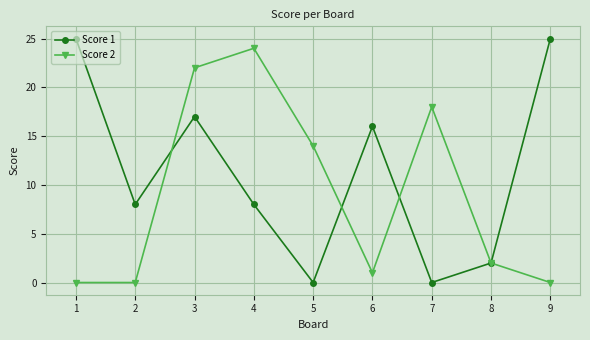

Reading left to right, extract all data points from this chart.

Score 1: 25	8	17	8	0	16	0	2	25
Score 2: 0	0	22	24	14	1	18	2	0